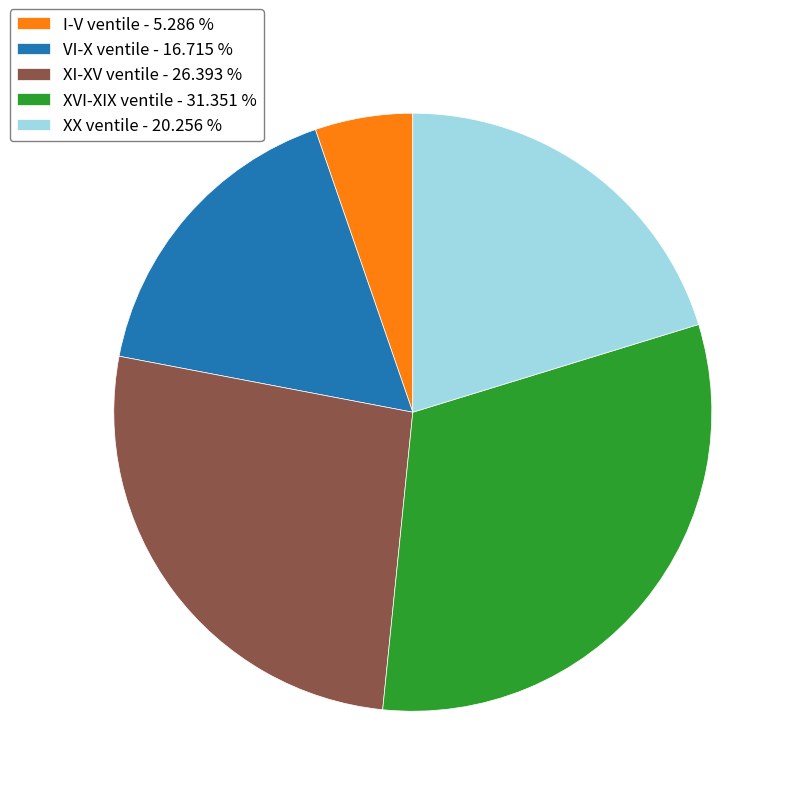

Which slice is the largest?

XVI-XIX ventile - 31.351 %